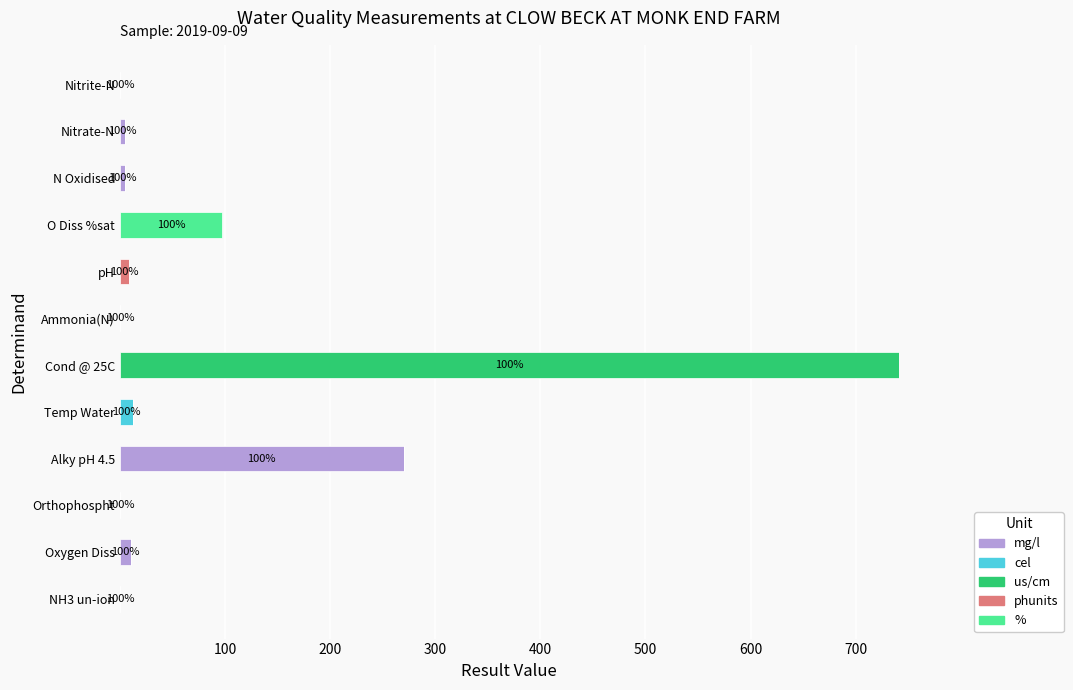

What is the sum of all mg/l values?

290.7